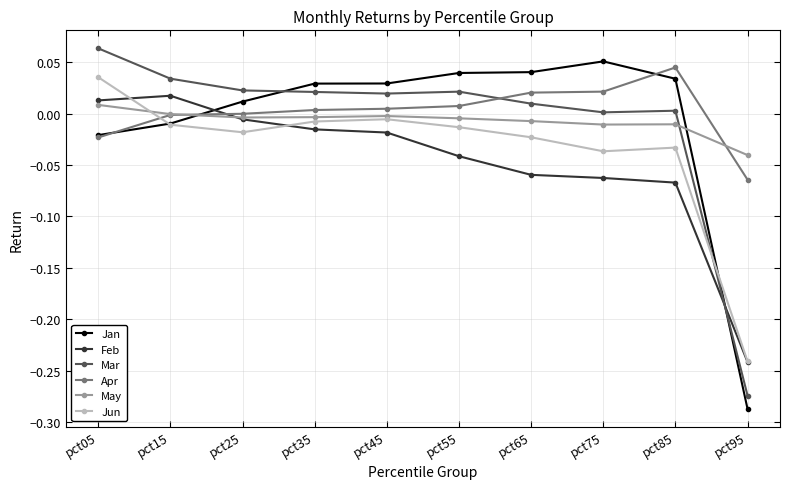

At how many categories does at least one series exceed 0?

9